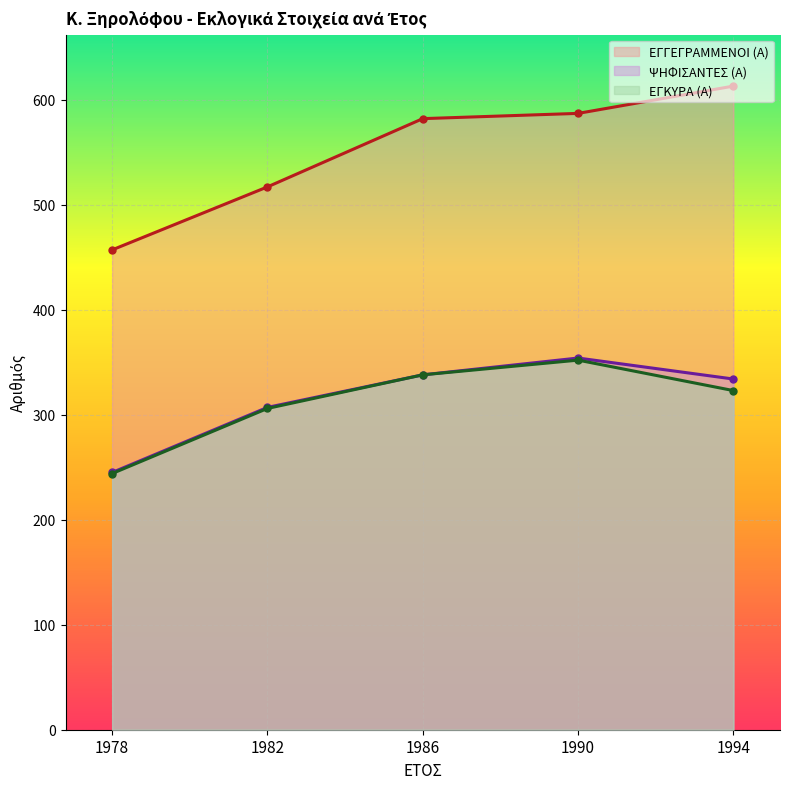

How many lines are shown in the chart?

3